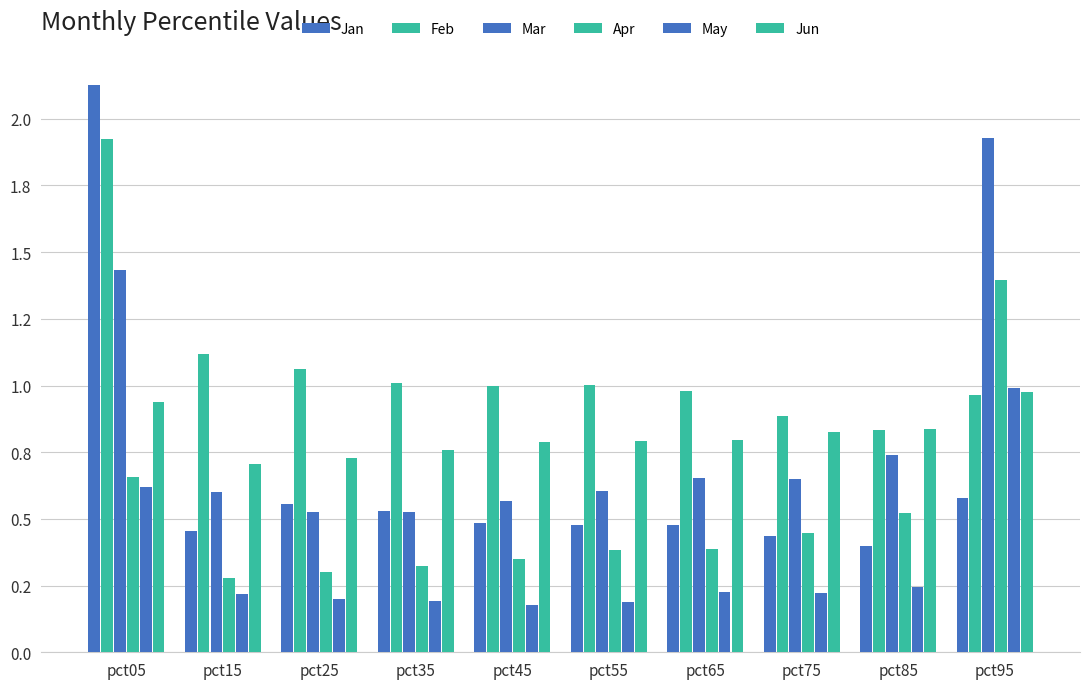

Which series has the largest range (max minus min)?

Jan